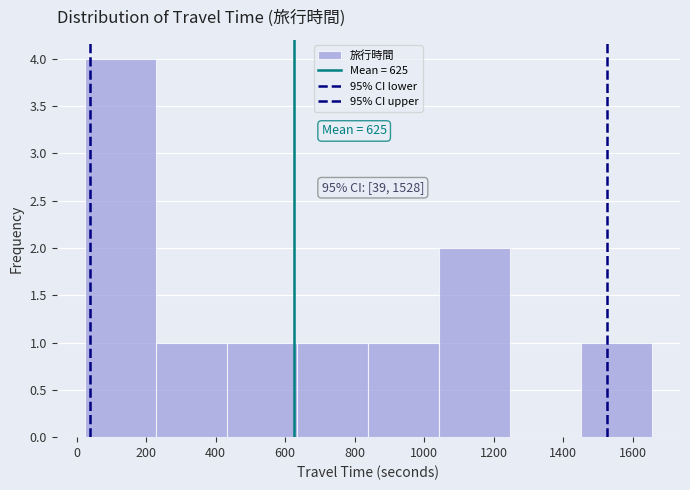

Which range on the x-axis has the tallest bar?

20 to 220